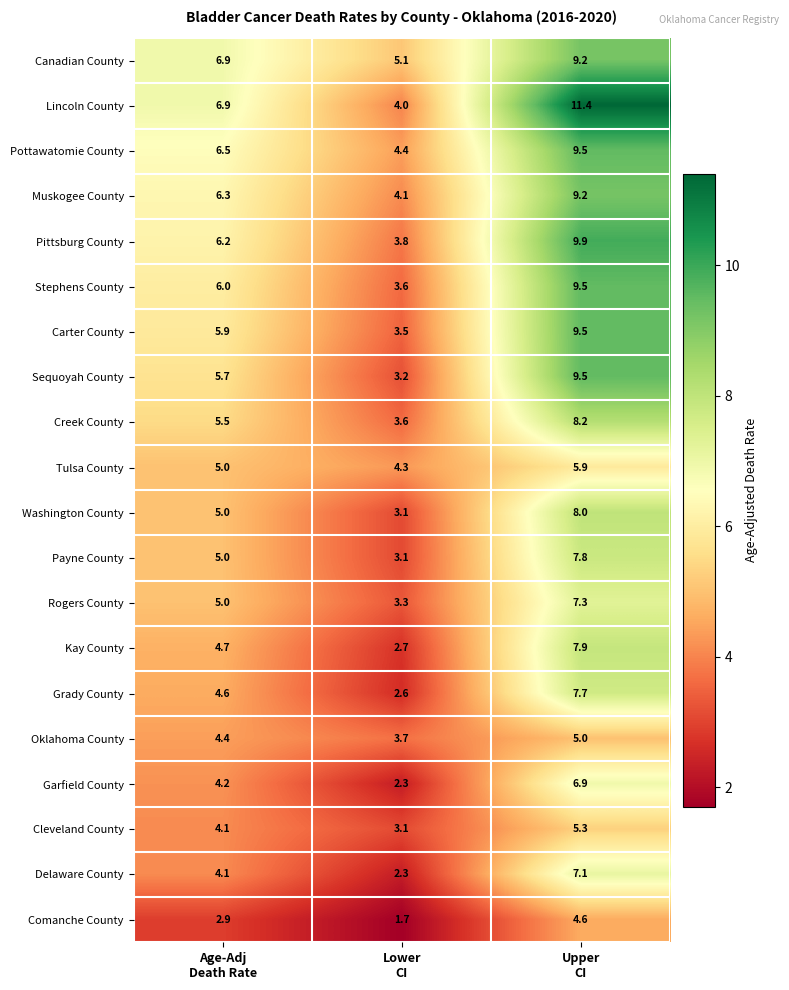

At how many categories does at least one series exceed 4?

3